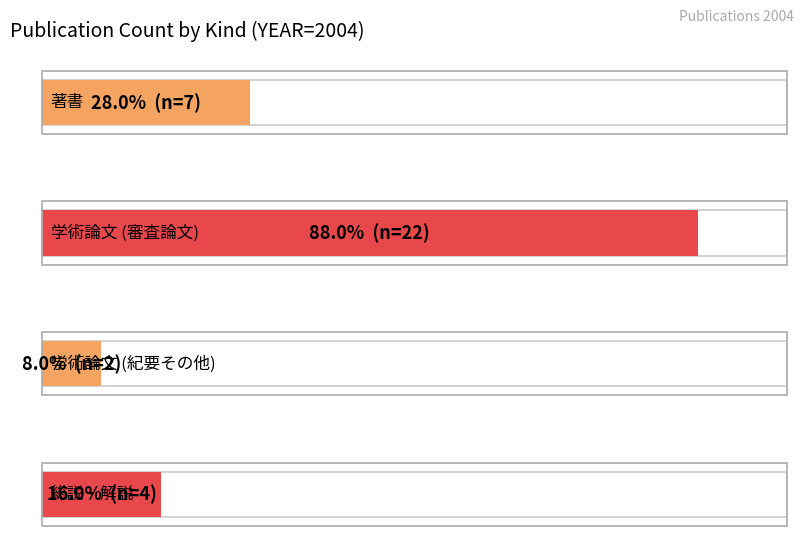

What is the greatest value displayed?

22